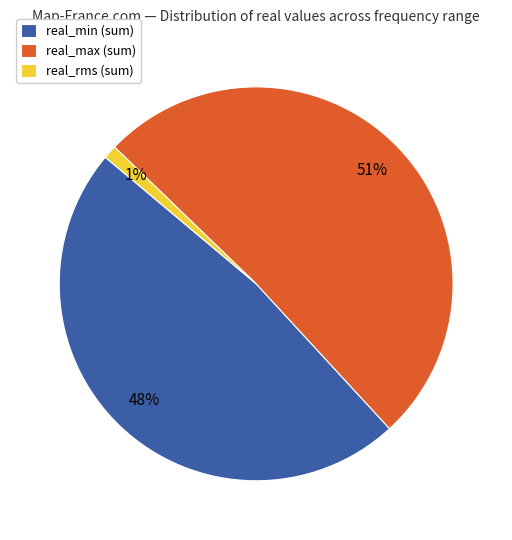

Combined, do real_rms (sum) and real_max (sum) account for over 50%?

Yes